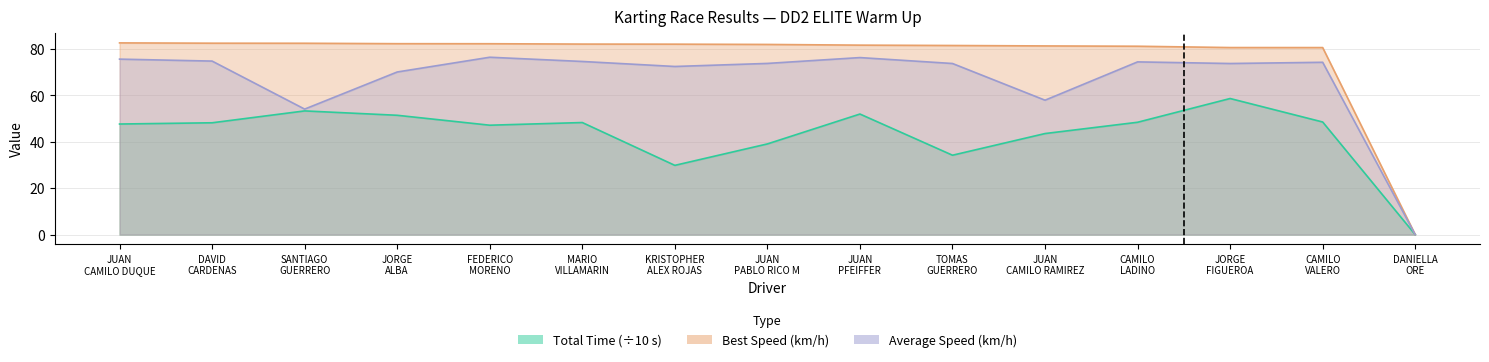

True or false: Best Lap time has more than 2 interior local peaks.

False